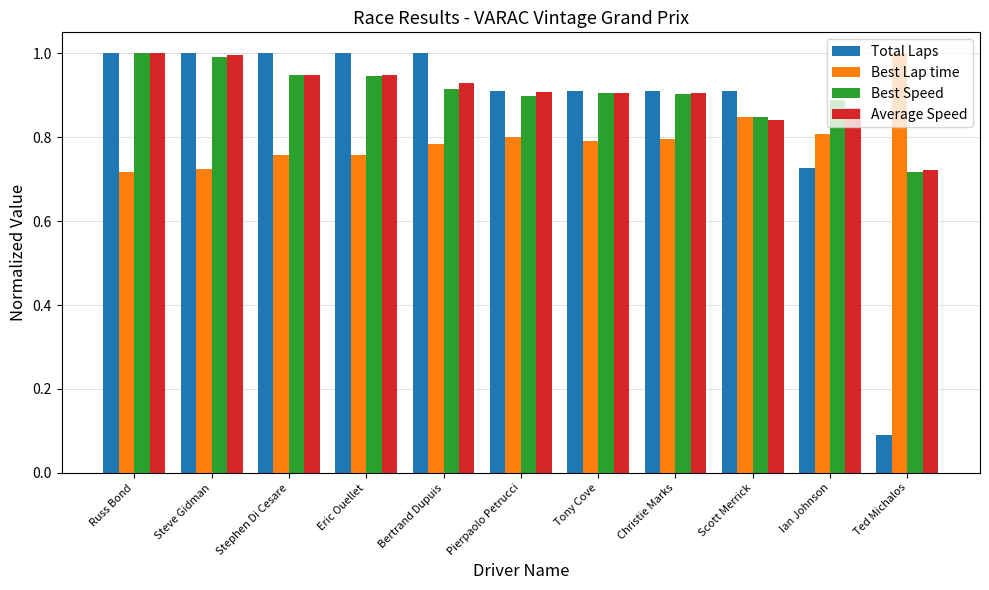

Where is Total Laps nearest to the value 0?

Ted Michalos